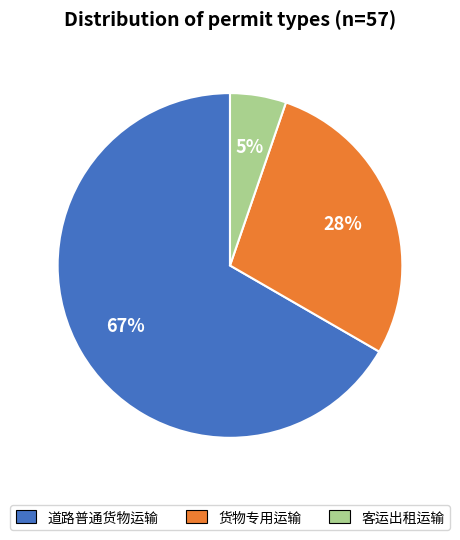

Which slice is the largest?

道路普通货物运输